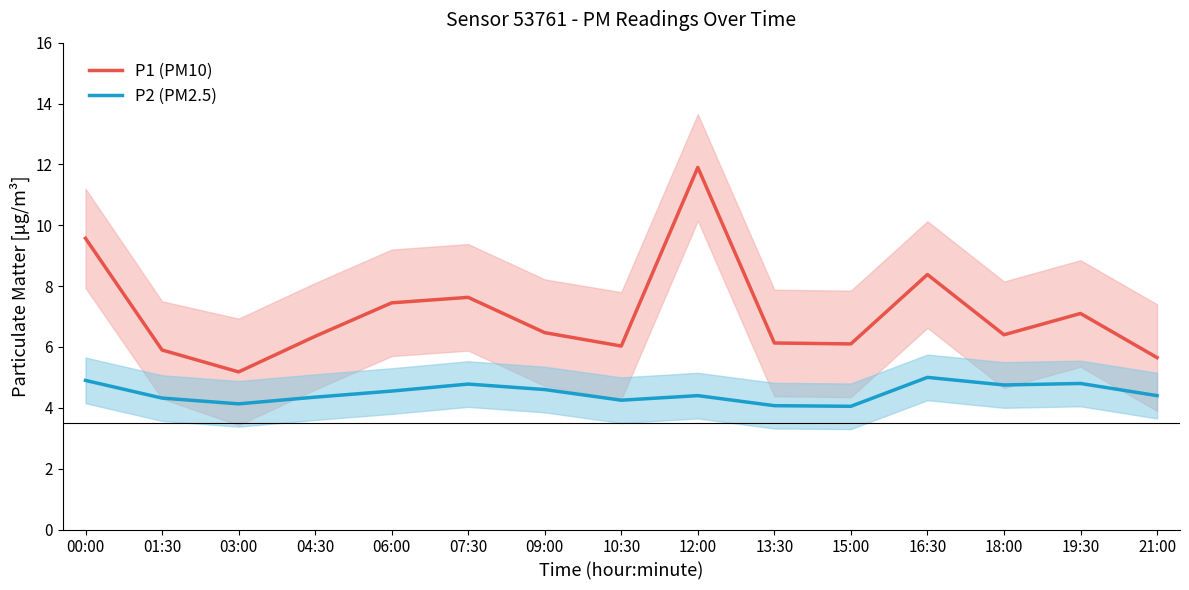

Reading left to right, list all the values displayed in this chart.

P1 (PM10): 00:00=9.6	01:30=5.9	03:00=5.2	04:30=6.3	06:00=7.5	07:30=7.6	09:00=6.5	10:30=6.0	12:00=11.9	13:30=6.1	15:00=6.1	16:30=8.4	18:00=6.4	19:30=7.1	21:00=5.7
P2 (PM2.5): 00:00=4.9	01:30=4.3	03:00=4.1	04:30=4.3	06:00=4.5	07:30=4.8	09:00=4.6	10:30=4.2	12:00=4.4	13:30=4.1	15:00=4.0	16:30=5.0	18:00=4.8	19:30=4.8	21:00=4.4